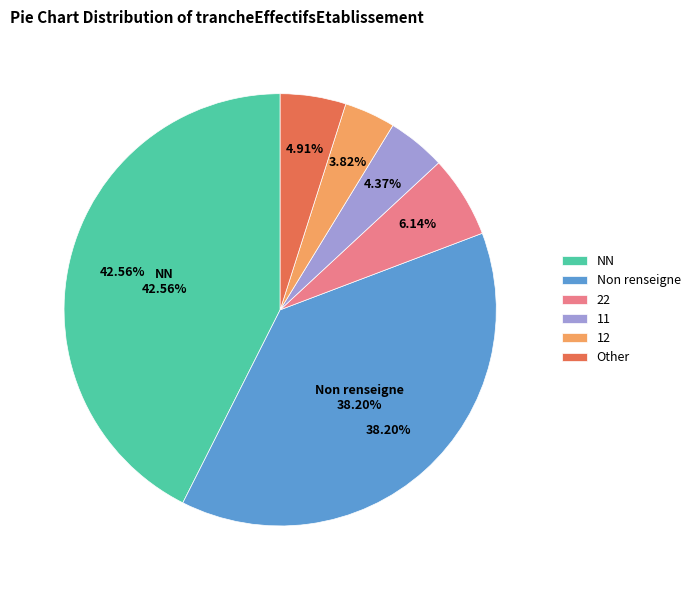

To the nearest percent, what percentage of the pie is Other?

5%